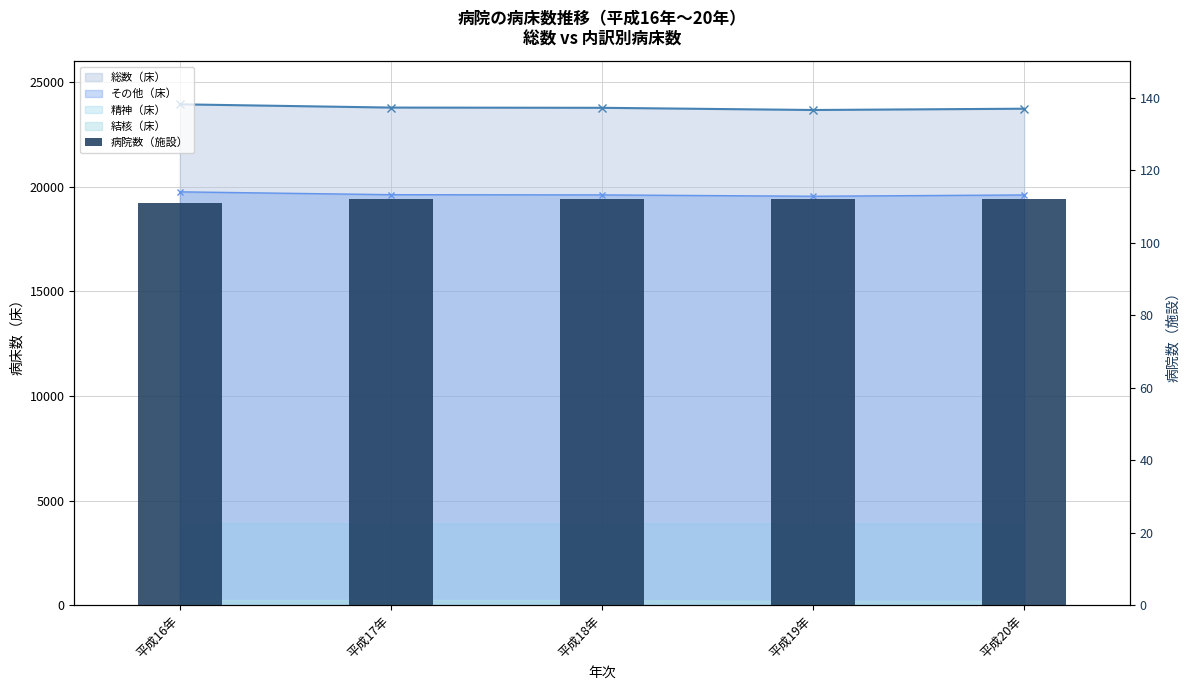

What is the average value?

112